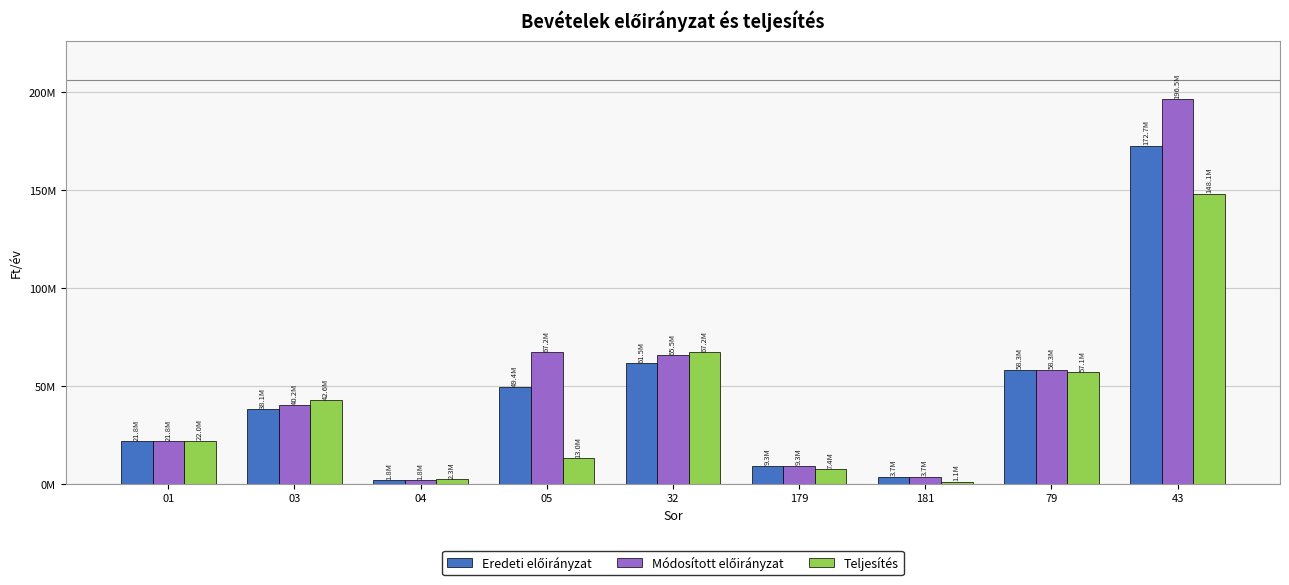

Does the chart contain any negative values?

No